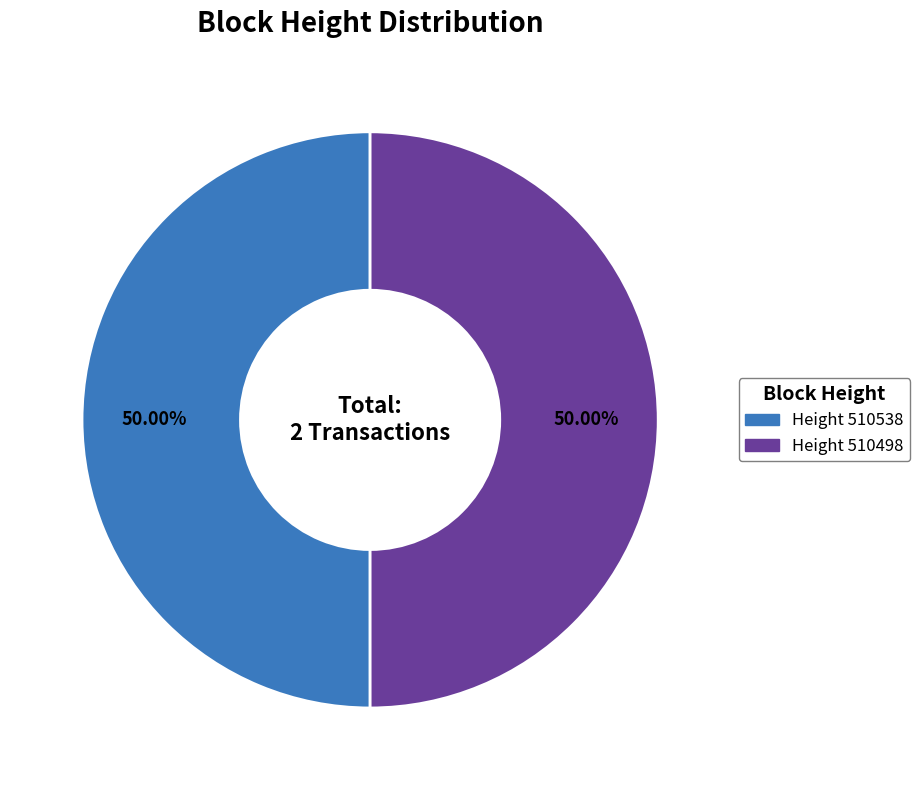

Count the number of slices in the pie.

2